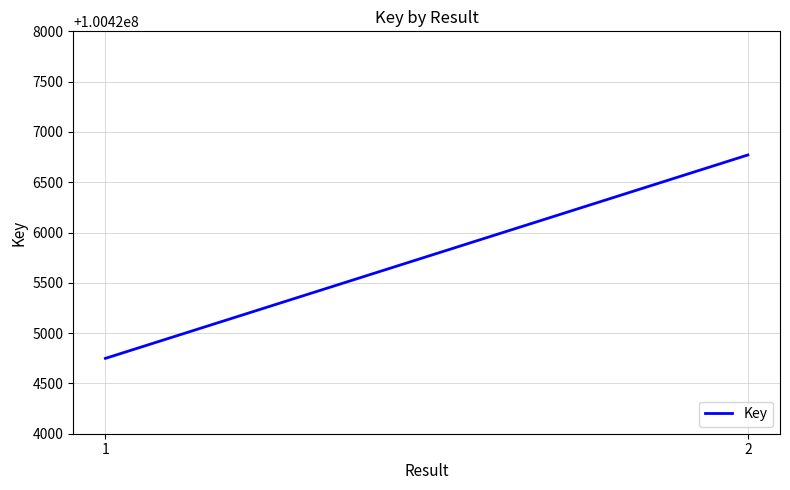

What is the change in value from 1 to 2?

+2022